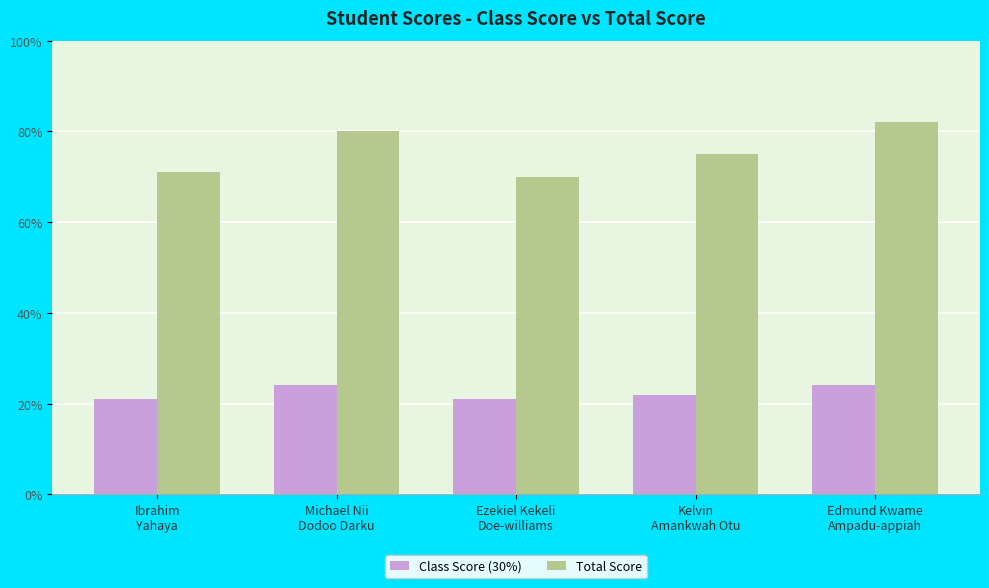

At how many categories does at least one series exceed 25?

5